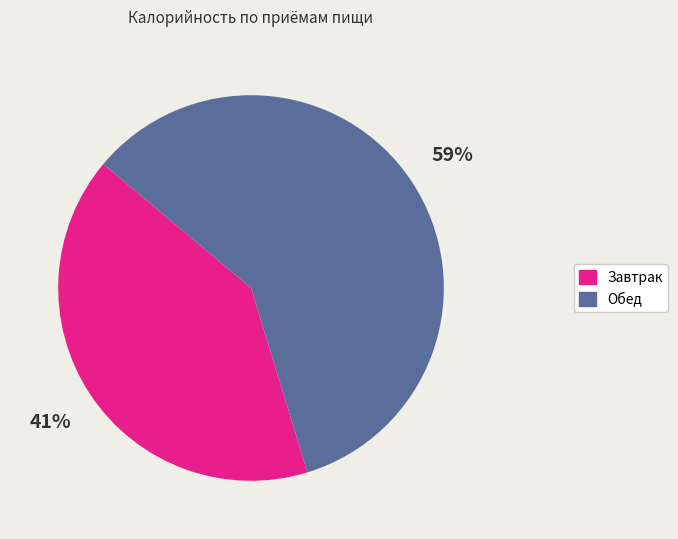

Is it true that Завтрак is 41% of the pie?

True